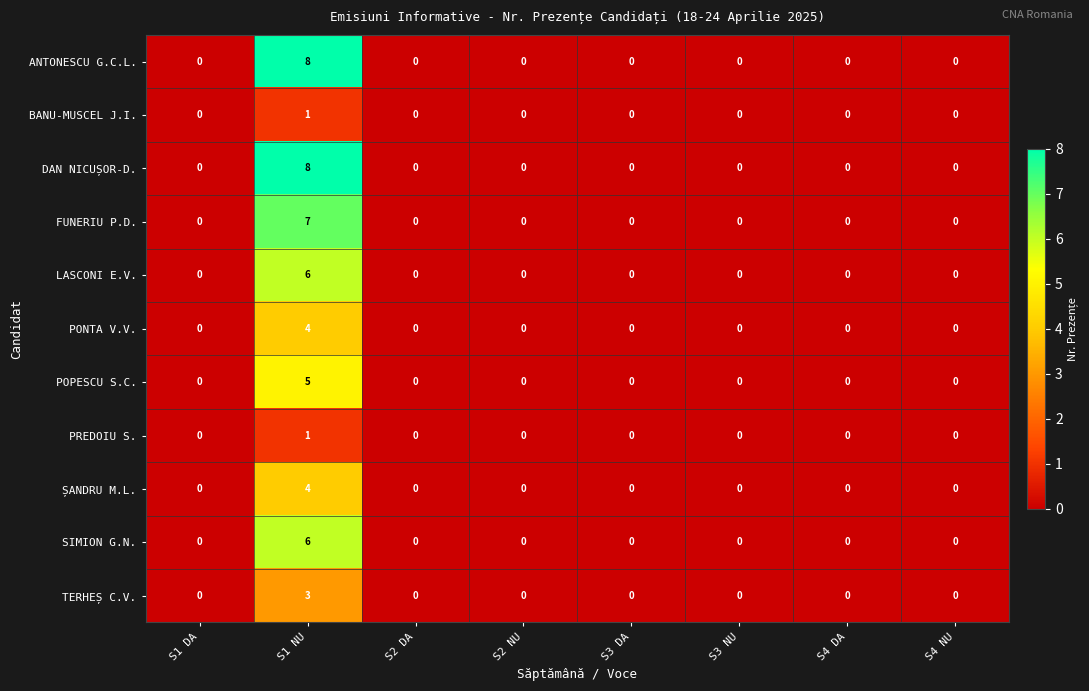

At which category is the sum across all series the highest?

S1 NU